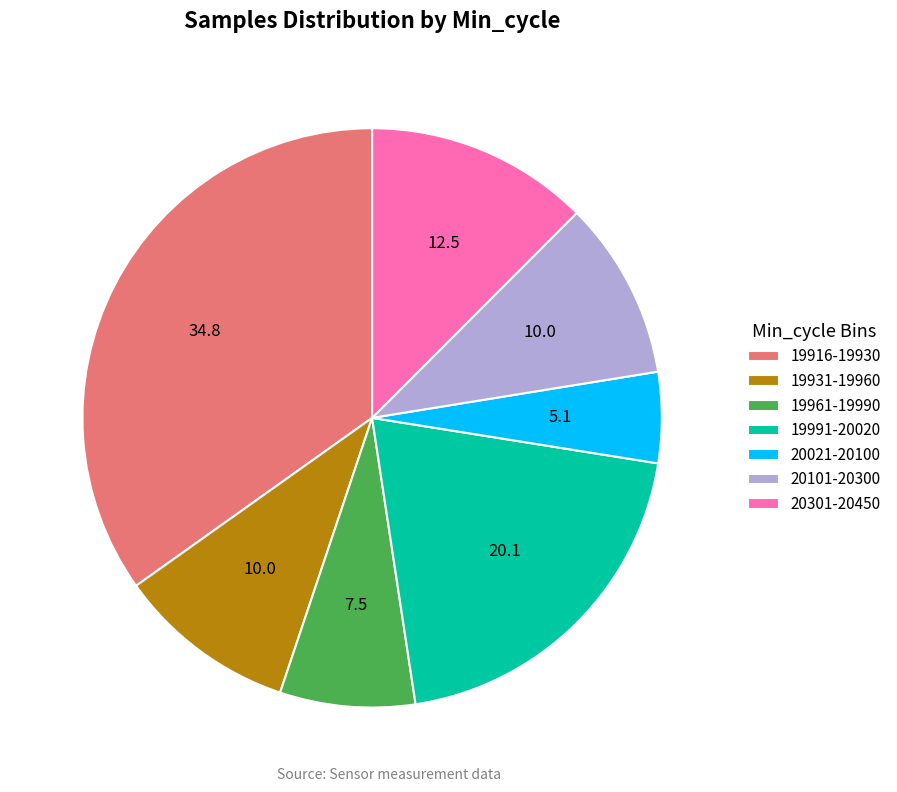

Combined, do 19931-19960 and 19961-19990 account for over 50%?

No